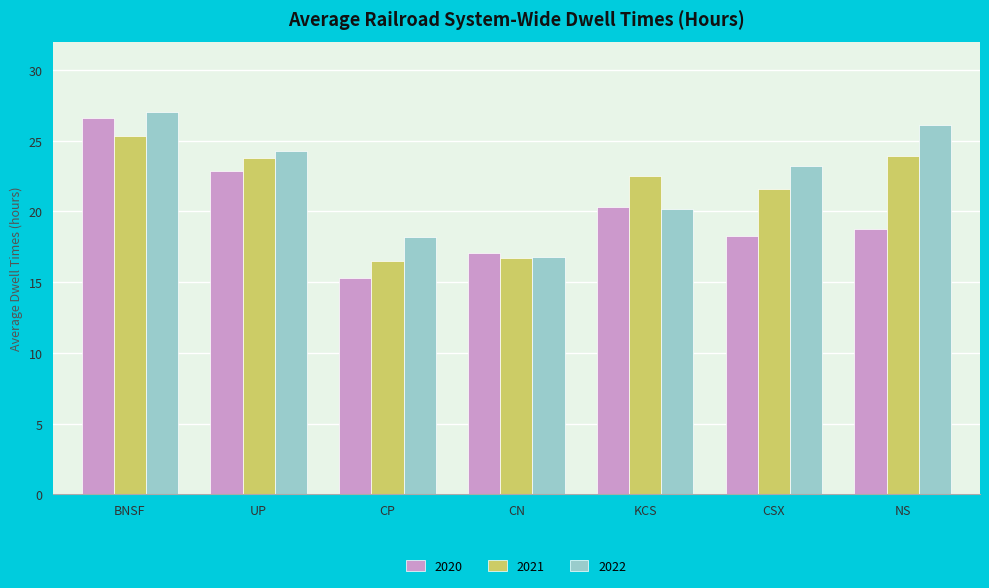

What is the average value of the 2021 series?

21.5